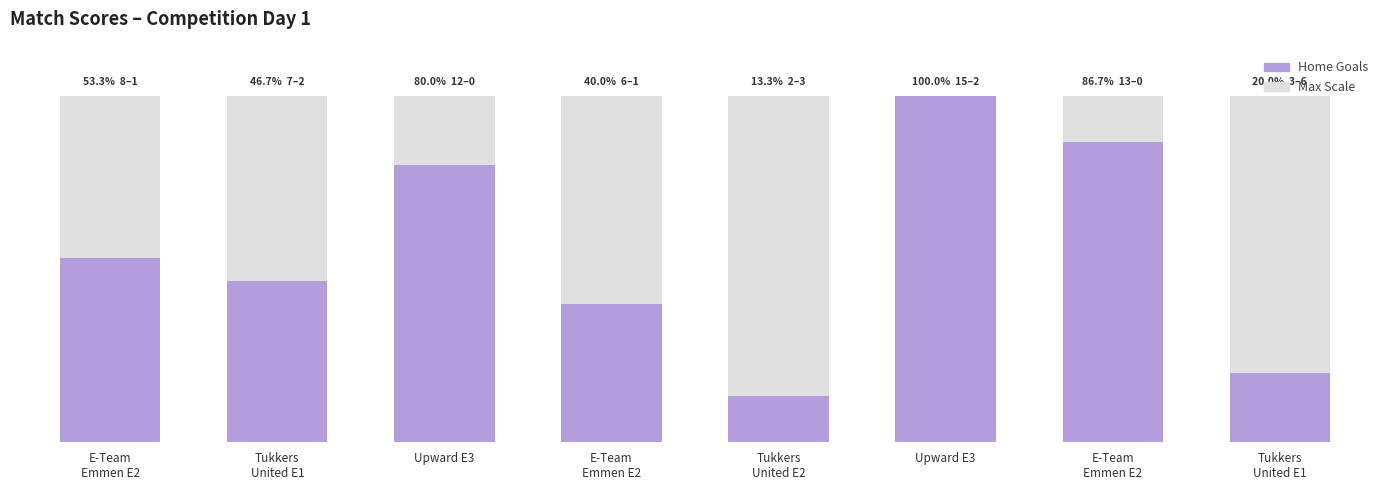

What is the average value?

8